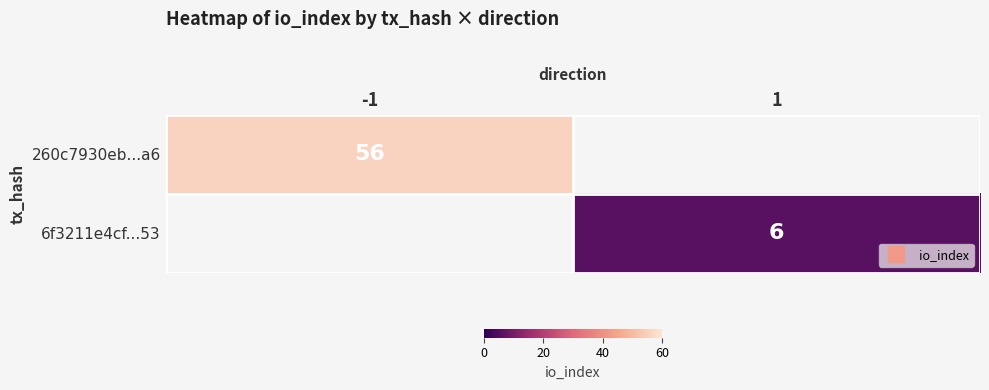

Which series changed the most between -1 and 1?

260c7930eb...a6